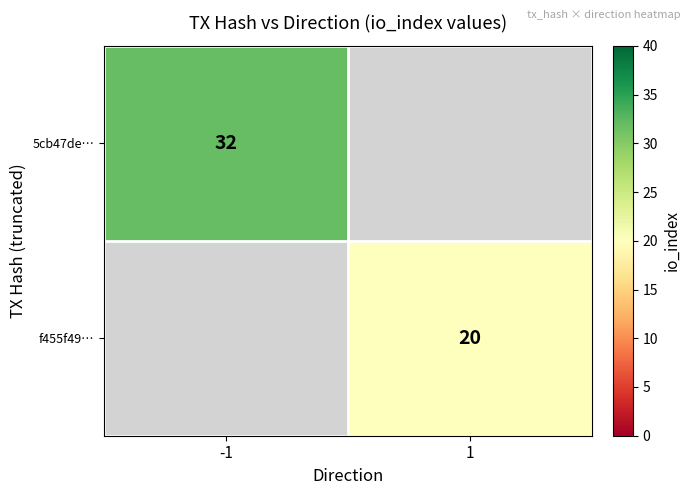

The f455f49… series shows 20 at 1. True or false?

True